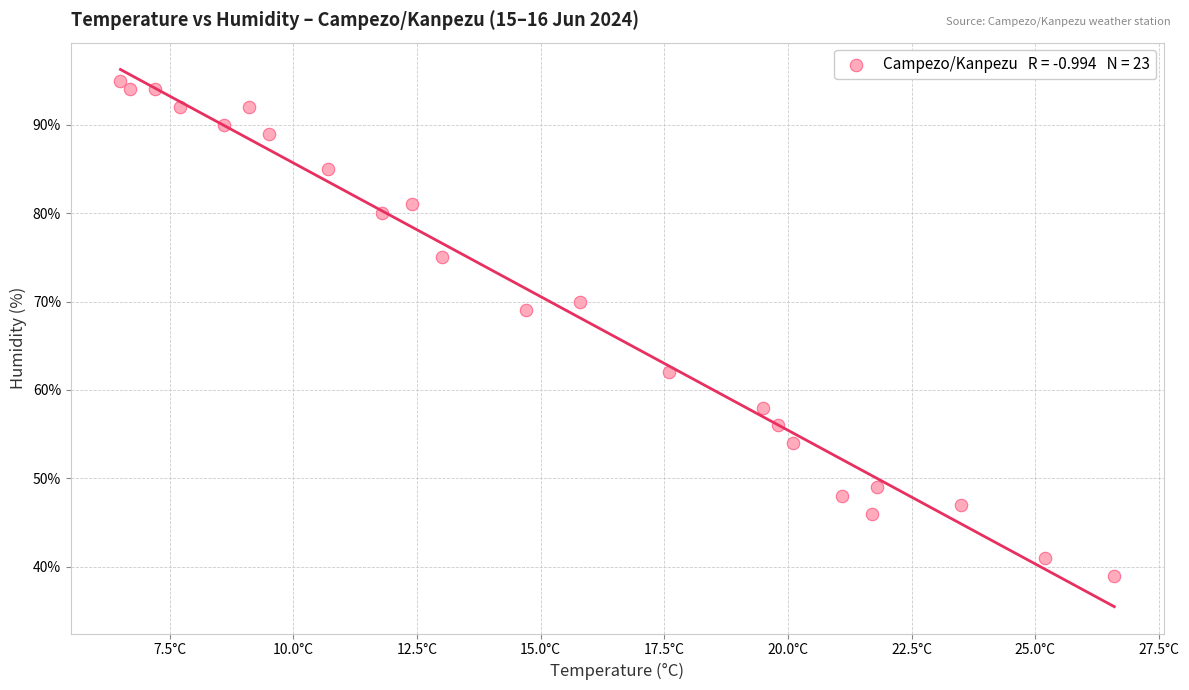

What Y value in the scatter plot is closest to 67?

69